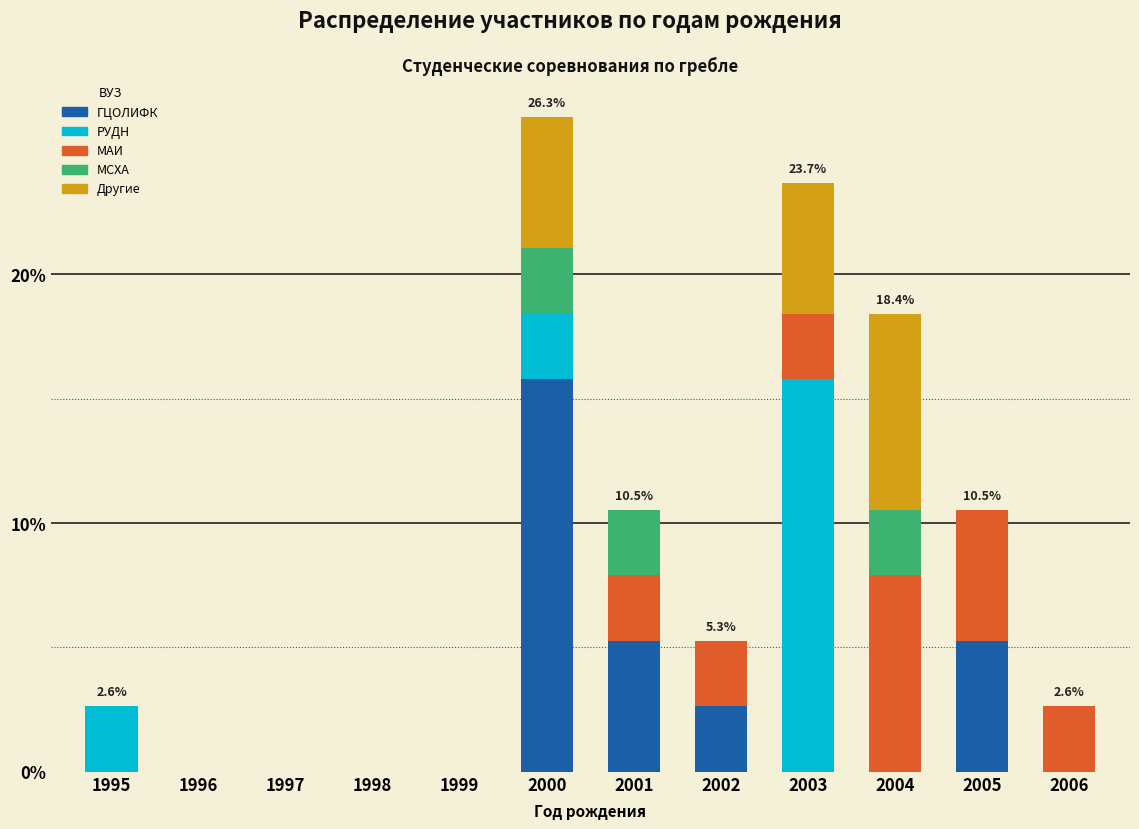

At which label does ГЦОЛИФК reach its peak?

2000